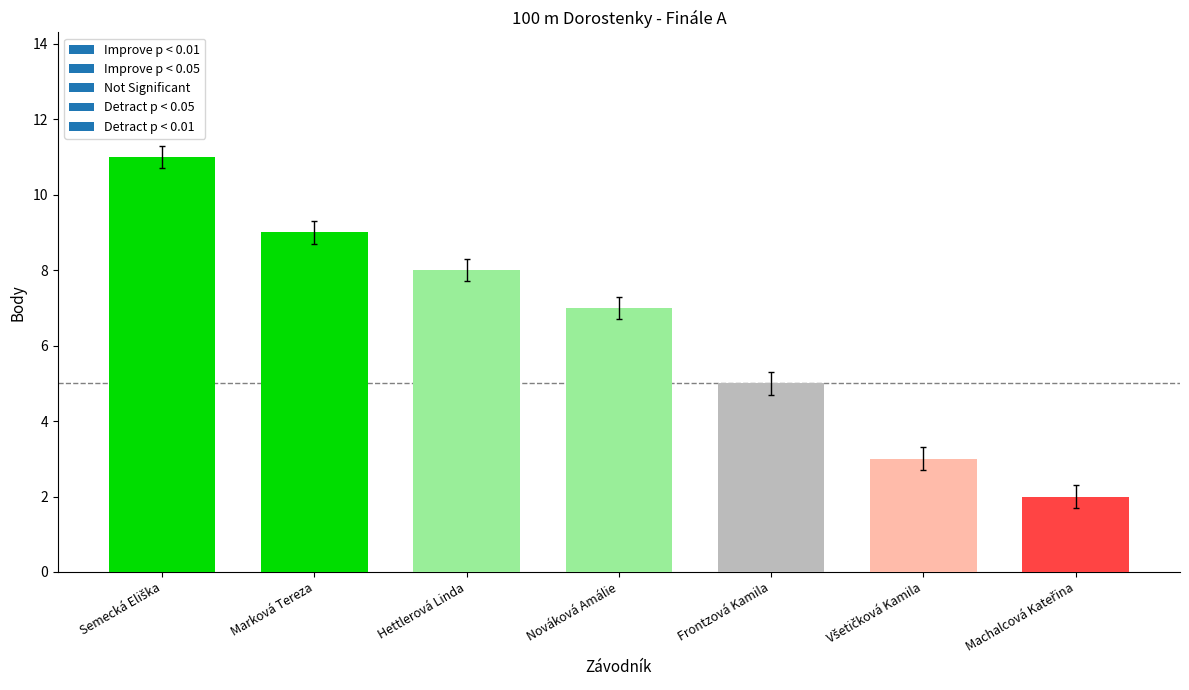

The chart shows a value of 5 at Frontzová Kamila. True or false?

True